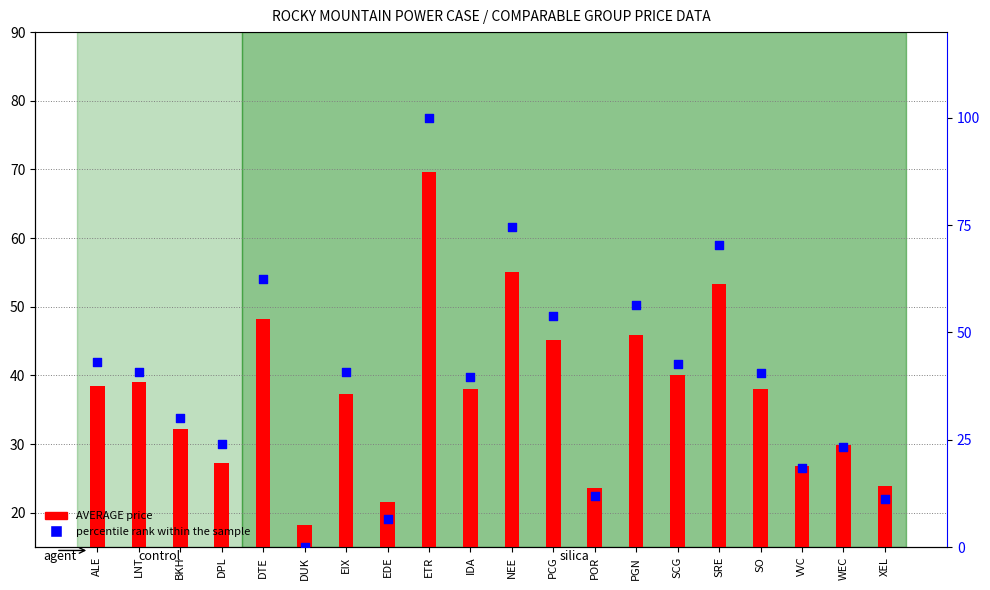

Which series reaches the minimum Y coordinate?

percentile rank within the sample